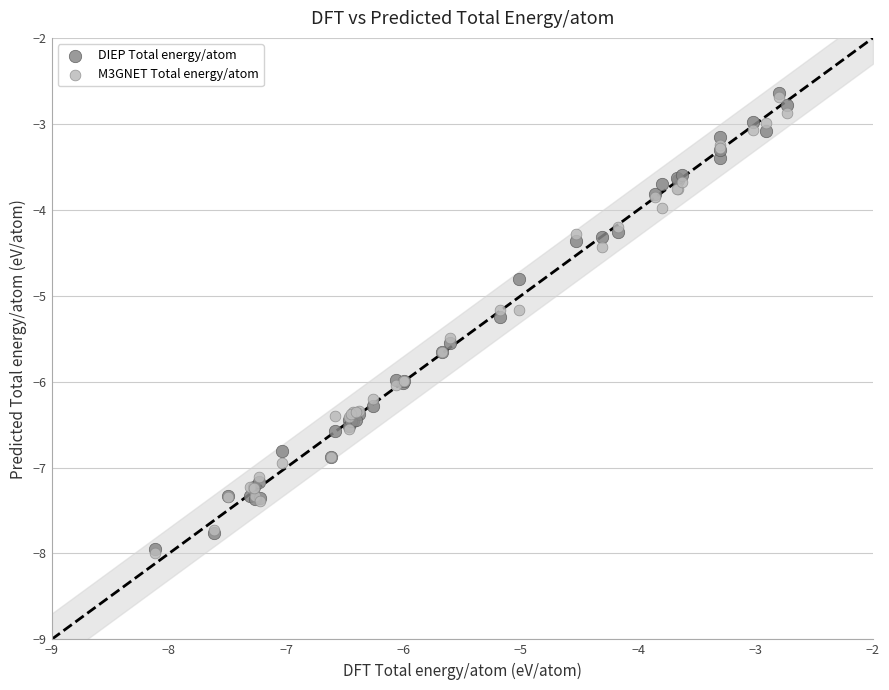

Which series has the largest Y range (max minus min)?

DIEP Total energy/atom